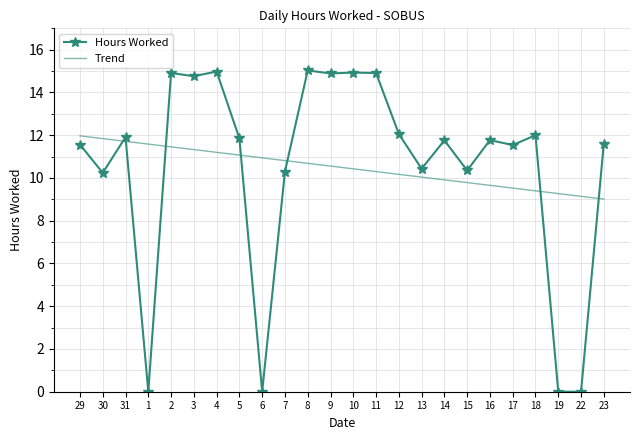

What is the total value across all series at 30?

22.1